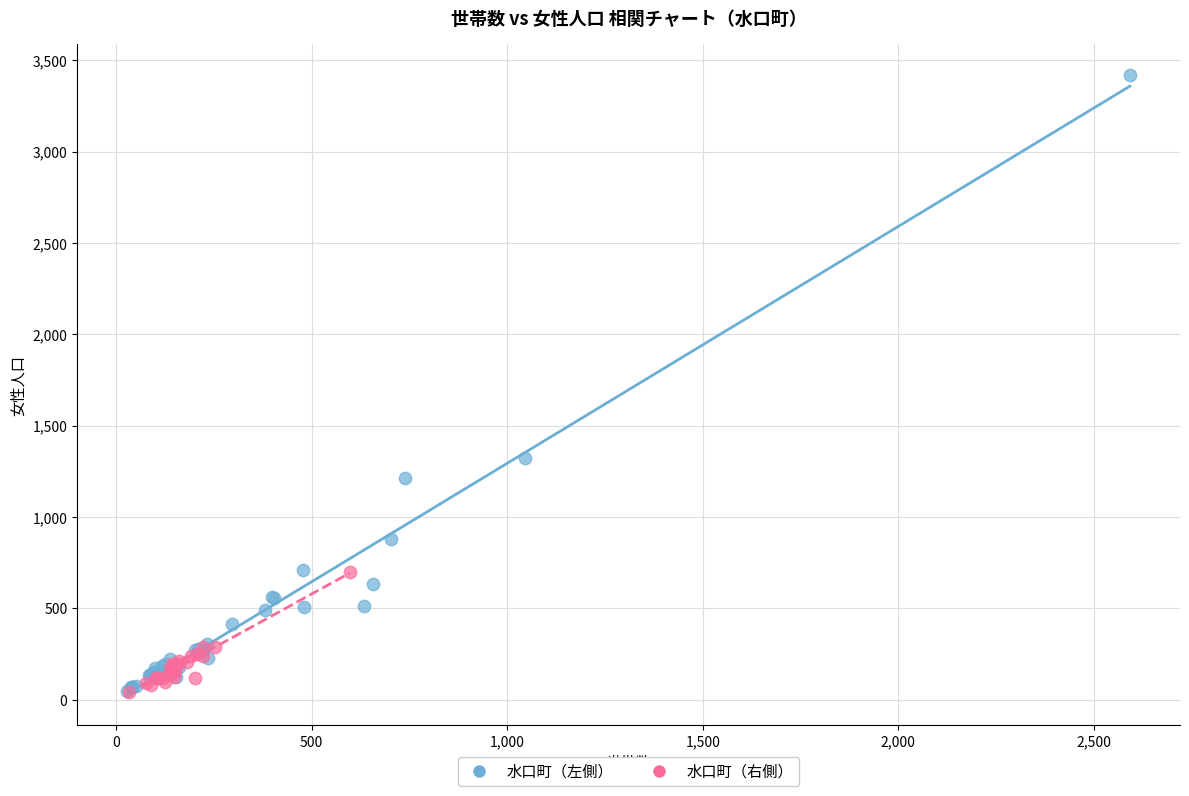

Which series has the largest Y range (max minus min)?

水口町（左側）